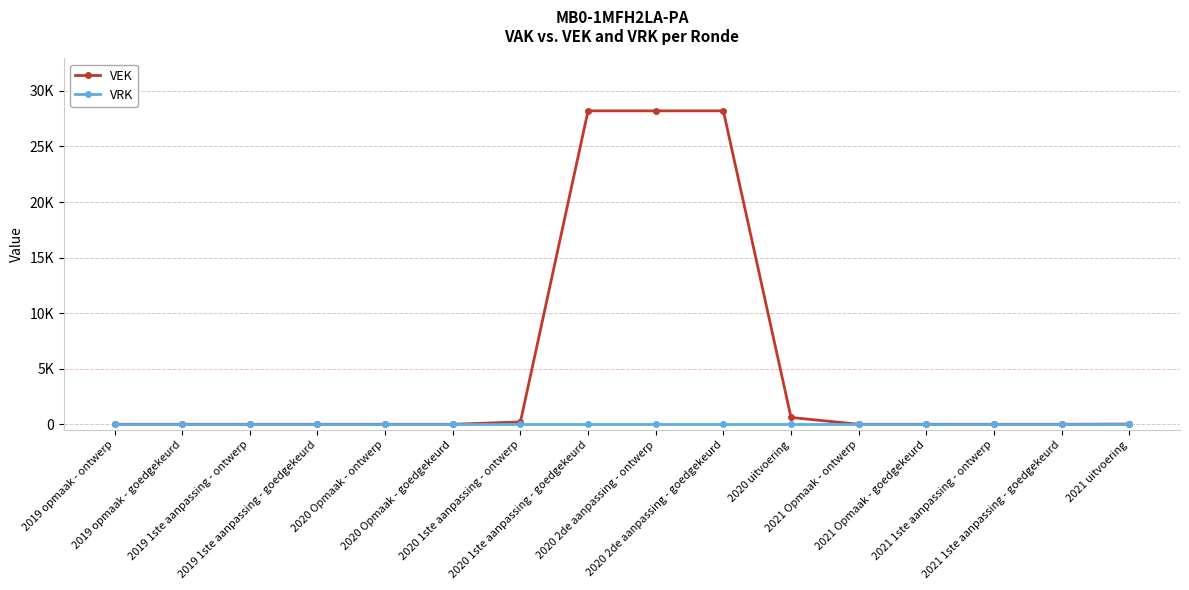

At which category is the sum across all series the highest?

2020 1ste aanpassing - goedgekeurd